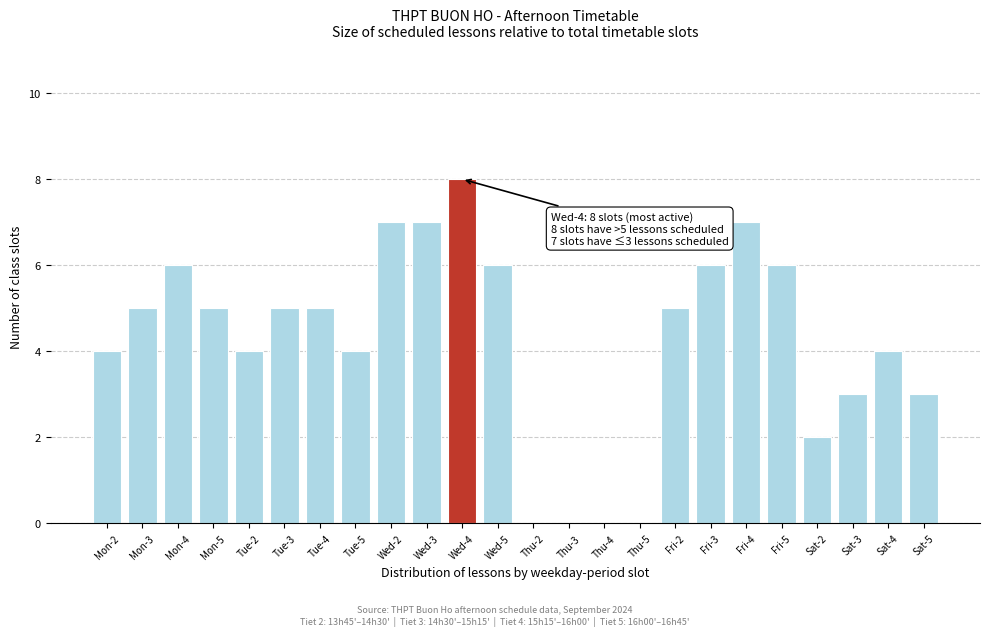

Reading left to right, what are all the values shown in this chart?

Mon-2=4	Mon-3=5	Mon-4=6	Mon-5=5	Tue-2=4	Tue-3=5	Tue-4=5	Tue-5=4	Wed-2=7	Wed-3=7	Wed-4=8	Wed-5=6	Thu-2=0	Thu-3=0	Thu-4=0	Thu-5=0	Fri-2=5	Fri-3=6	Fri-4=7	Fri-5=6	Sat-2=2	Sat-3=3	Sat-4=4	Sat-5=3